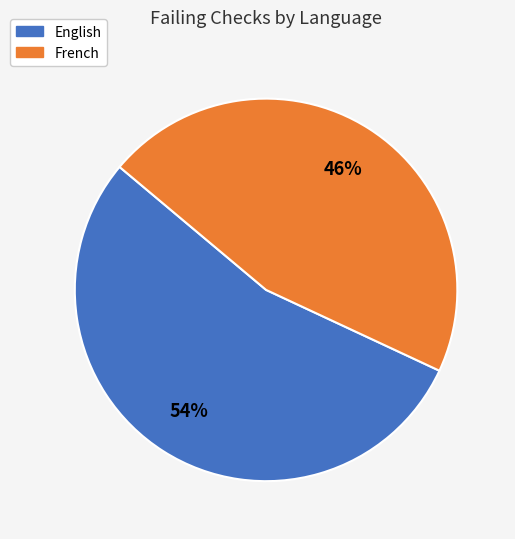

What is the majority slice?

English